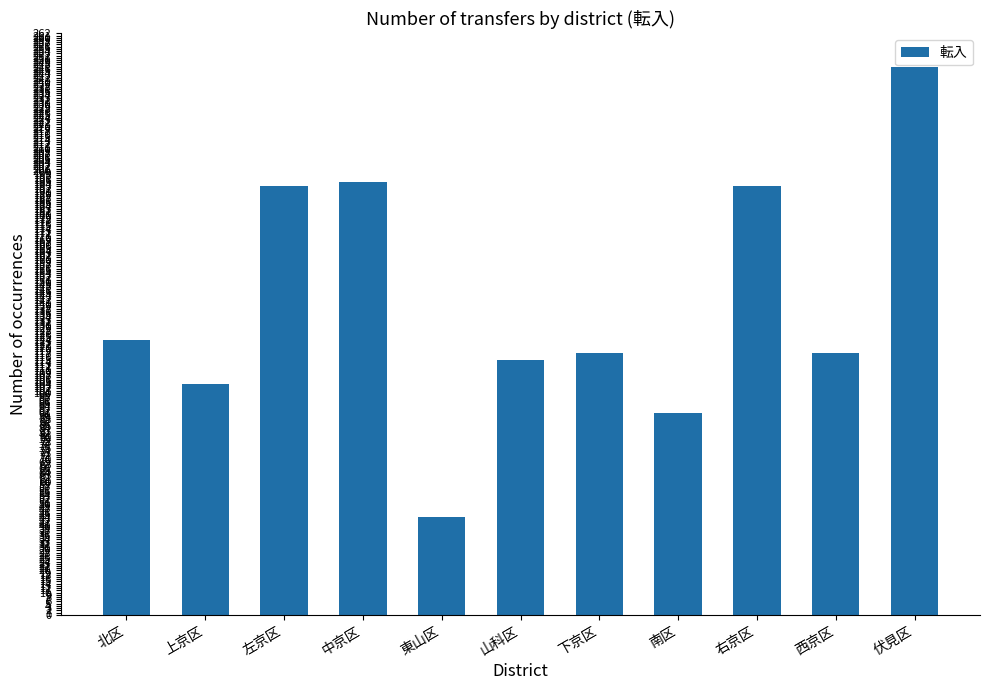

The value at 山科区 is 115. True or false?

True